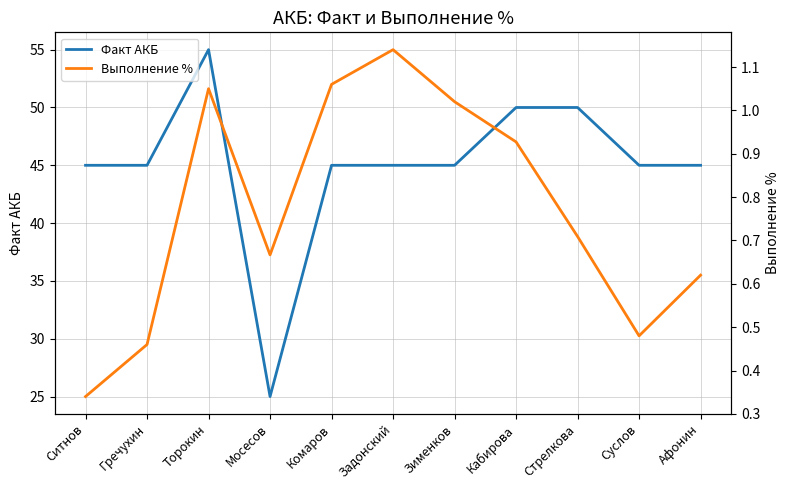

True or false: Факт АКБ and Выполнение % intersect in this chart.

False